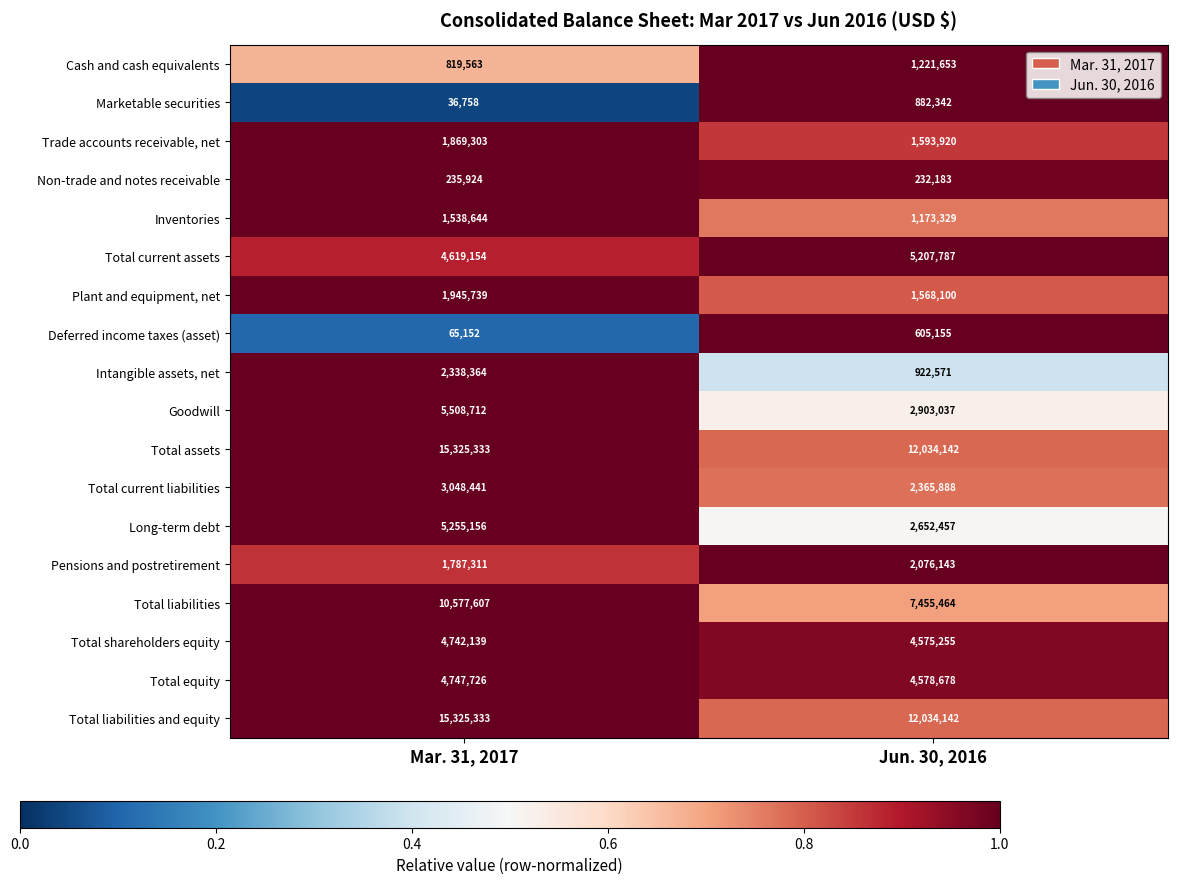

What is the difference between the maximum and minimum values in the Inventories series?

365315